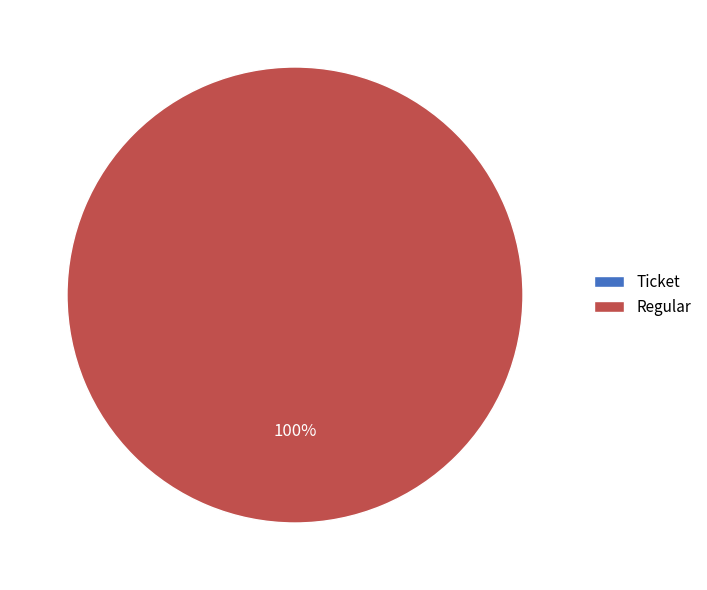

What is the smallest slice in the pie chart?

Ticket